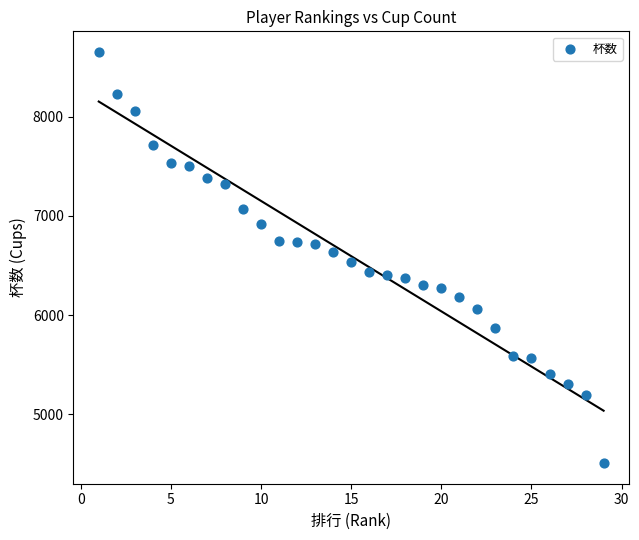

What is the range of X values (max minus min)?

28